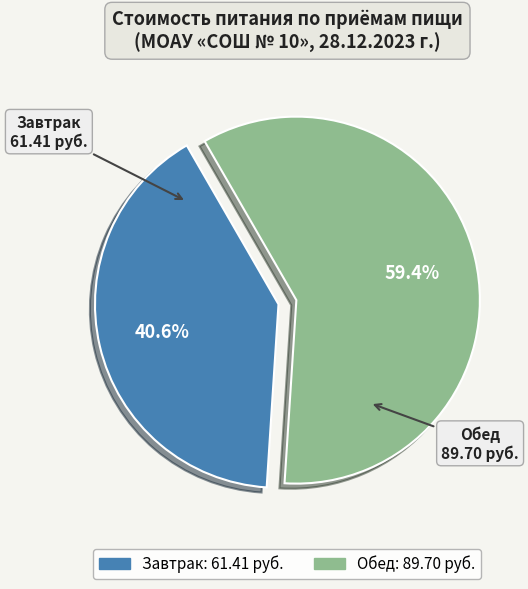

Which slice is the largest?

Обед